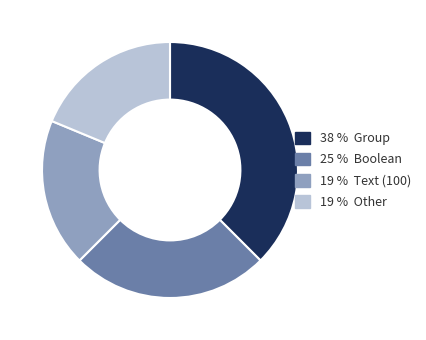

Approximately how many times larger is the value at 19 % Text (100) compared to 38 % Group?

0.5